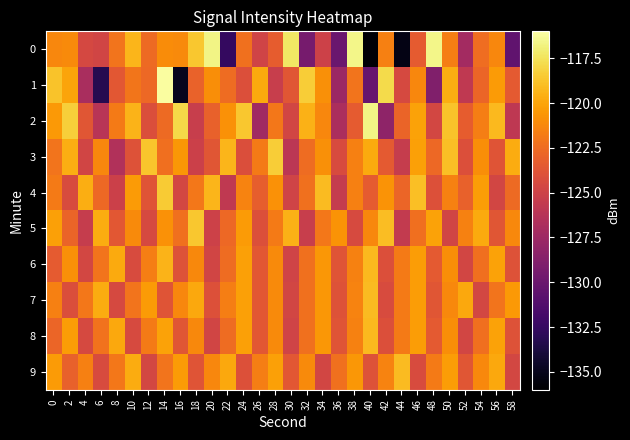

Reading left to right, what are all the values shown in this chart?

0: 0=-121.3	2=-121.1	4=-124.6	6=-124.8	8=-122.1	10=-119.4	12=-122.6	14=-121.0	16=-121.1	18=-118.6	20=-116.6	22=-132.6	24=-122.3	26=-124.9	28=-123.3	30=-117.3	32=-129.4	34=-125.0	36=-130.0	38=-116.6	40=-135.8	42=-121.6	44=-135.2	46=-123.4	48=-116.6	50=-121.6	52=-127.2	54=-122.4	56=-121.3	58=-130.5
1: 0=-118.8	2=-120.0	4=-126.9	6=-133.3	8=-123.6	10=-122.0	12=-122.6	14=-116.1	16=-134.9	18=-123.0	20=-121.0	22=-122.5	24=-124.1	26=-119.8	28=-125.3	30=-123.7	32=-118.4	34=-120.9	36=-127.6	38=-122.1	40=-130.2	42=-117.8	44=-124.5	46=-121.3	48=-128.9	50=-119.6	52=-125.7	54=-122.8	56=-120.4	58=-123.5
2: 0=-120.5	2=-118.3	4=-123.7	6=-126.1	8=-121.8	10=-119.4	12=-124.2	14=-122.6	16=-117.9	18=-125.3	20=-123.1	22=-120.8	24=-118.6	26=-127.4	28=-122.0	30=-124.7	32=-119.5	34=-121.3	36=-126.8	38=-123.4	40=-116.7	42=-128.2	44=-122.9	46=-120.1	48=-124.6	50=-118.8	52=-123.3	54=-121.7	56=-119.2	58=-125.8
3: 0=-122.1	2=-119.6	4=-124.8	6=-121.3	8=-126.5	10=-123.9	12=-118.7	14=-122.4	16=-120.6	18=-125.1	20=-123.7	22=-119.3	24=-124.2	26=-121.8	28=-118.4	30=-126.0	32=-122.5	34=-120.9	36=-124.3	38=-121.6	40=-119.8	42=-123.5	44=-125.4	46=-120.2	48=-122.7	50=-118.9	52=-124.1	54=-121.0	56=-123.8	58=-119.7
4: 0=-121.8	2=-124.3	4=-119.6	6=-122.7	8=-125.1	10=-120.4	12=-123.8	14=-118.5	16=-124.6	18=-122.0	20=-119.3	22=-125.7	24=-121.4	26=-123.2	28=-120.8	30=-124.9	32=-122.3	34=-119.1	36=-125.5	38=-121.6	40=-123.4	42=-120.7	44=-122.8	46=-118.9	48=-124.0	50=-121.5	52=-123.1	54=-120.3	56=-124.7	58=-122.6
5: 0=-120.2	2=-122.9	4=-125.4	6=-119.7	8=-123.6	10=-121.1	12=-124.5	14=-120.8	16=-122.3	18=-118.6	20=-125.0	22=-122.7	24=-120.4	26=-124.1	28=-121.8	30=-119.5	32=-125.3	34=-122.0	36=-120.7	38=-124.4	40=-121.3	42=-119.0	44=-125.6	46=-122.4	48=-120.1	50=-124.8	52=-121.5	54=-119.8	56=-123.7	58=-121.2
6: 0=-123.4	2=-120.9	4=-124.6	6=-122.1	8=-119.8	10=-124.3	12=-121.7	14=-119.4	16=-123.9	18=-121.2	20=-124.8	22=-122.5	24=-120.2	26=-123.6	28=-121.1	30=-124.9	32=-122.3	34=-120.6	36=-123.8	38=-121.5	40=-119.2	42=-124.1	44=-121.8	46=-120.3	48=-123.5	50=-121.0	52=-124.7	54=-122.4	56=-120.1	58=-123.9
7: 0=-121.6	2=-124.2	4=-122.0	6=-119.7	8=-124.5	10=-122.1	12=-120.4	14=-123.8	16=-121.3	18=-119.9	20=-124.0	22=-121.7	24=-120.2	26=-123.6	28=-121.1	30=-124.7	32=-122.3	34=-120.6	36=-123.9	38=-121.4	40=-119.1	42=-124.3	44=-121.8	46=-120.3	48=-123.7	50=-121.2	52=-119.9	54=-124.6	56=-122.1	58=-120.5
8: 0=-122.8	2=-120.3	4=-124.5	6=-122.2	8=-119.9	10=-124.4	12=-121.8	14=-120.1	16=-123.7	18=-121.2	20=-124.8	22=-122.5	24=-120.2	26=-123.6	28=-121.1	30=-124.9	32=-122.3	34=-120.6	36=-123.8	38=-121.5	40=-119.2	42=-124.1	44=-121.8	46=-120.3	48=-123.5	50=-121.0	52=-124.7	54=-122.4	56=-120.1	58=-123.9
9: 0=-120.4	2=-123.1	4=-121.6	6=-124.3	8=-122.0	10=-119.7	12=-124.6	14=-122.1	16=-120.4	18=-123.8	20=-121.3	22=-119.9	24=-124.0	26=-121.7	28=-120.2	30=-123.6	32=-121.1	34=-124.7	36=-122.3	38=-120.6	40=-123.9	42=-121.4	44=-119.1	46=-124.3	48=-121.8	50=-120.3	52=-123.7	54=-121.2	56=-119.9	58=-124.6